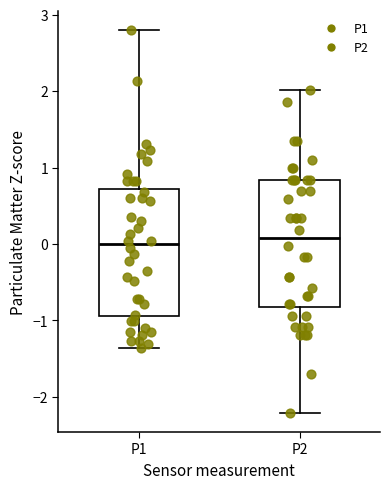

Reading left to right, read every box against the y-axis: the position of its median line, the range the box covers, and the ends of its whiskers. The values are not printed on the chart, so give them approximately, as read against the axis.

P1: median 0.0, box -0.9 to 0.7, whiskers -1.4 to 2.8
P2: median 0.1, box -0.8 to 0.8, whiskers -2.2 to 2.0